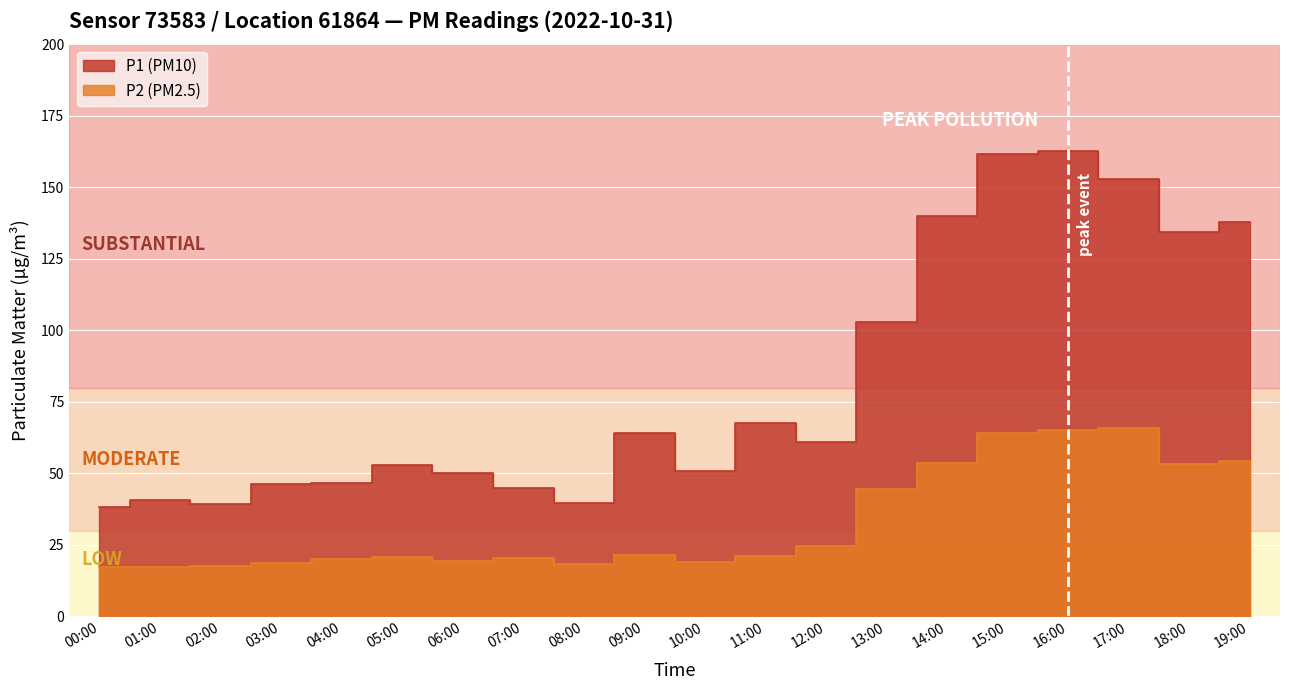

Read the P1 value at 06:00.

50.1